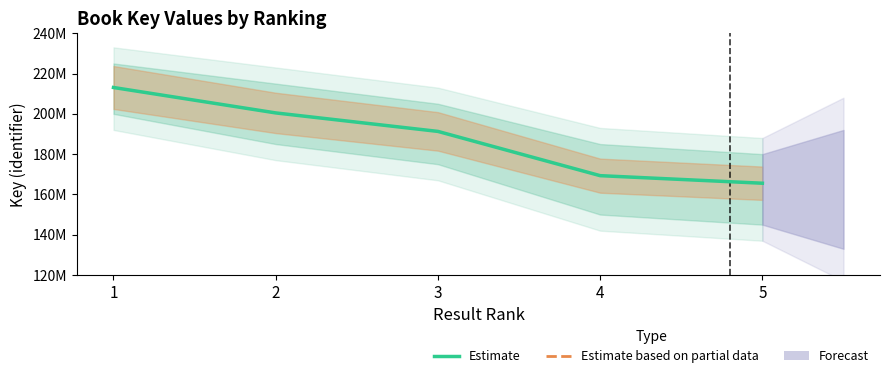

Reading left to right, transcribe all the data shown in this chart.

1=213080285	2=200457403	3=191277907	4=169307572	5=165551590